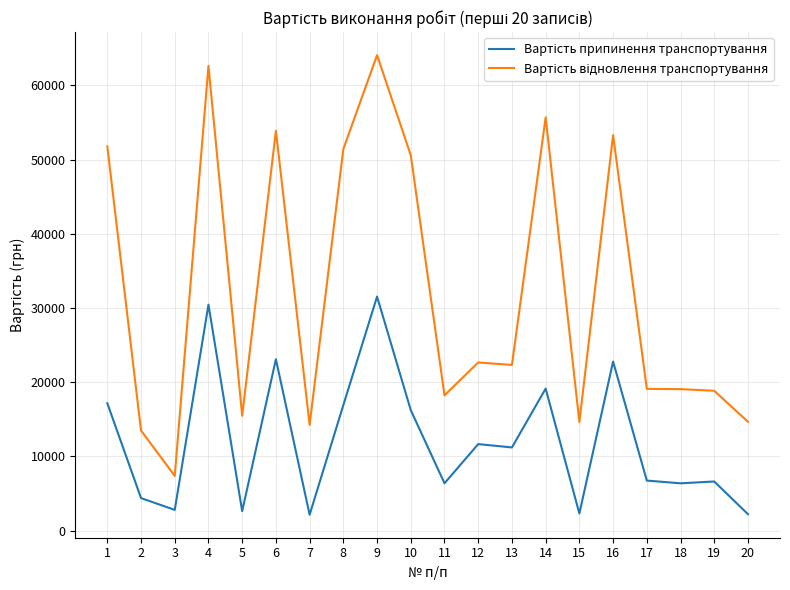

What is the difference between the highest and lowest values at 6?

30793.1